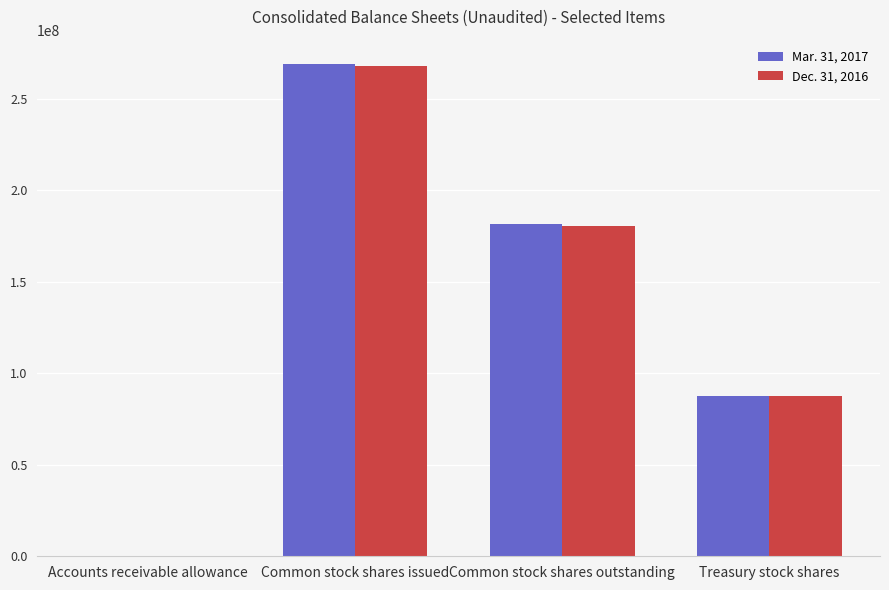

Between Accounts receivable allowance and Common stock shares outstanding, which series saw the biggest shift?

Mar. 31, 2017